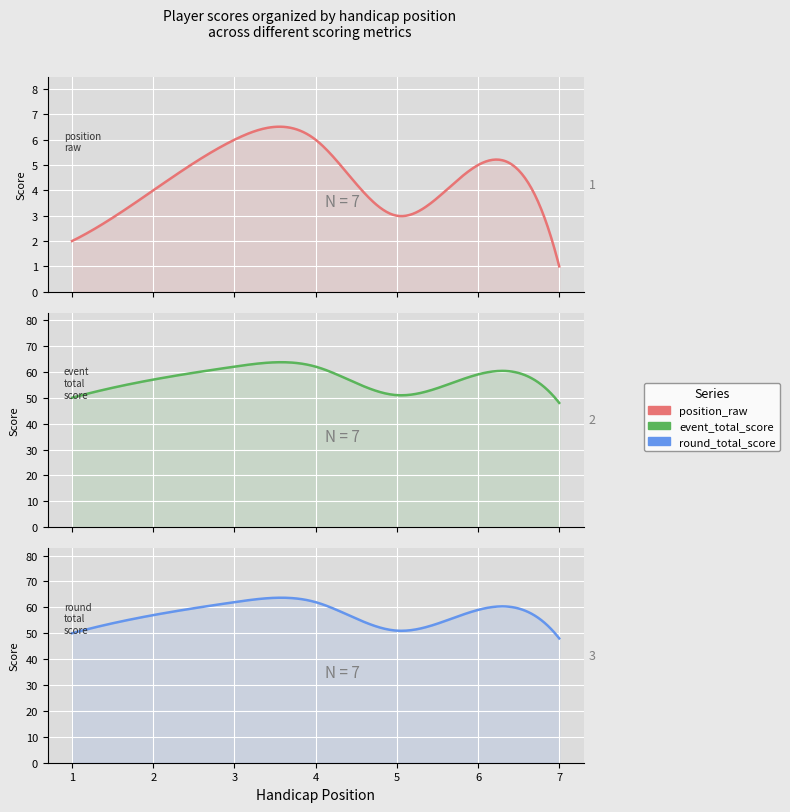

The value of hole_5 at 5 is 5. True or false?

False